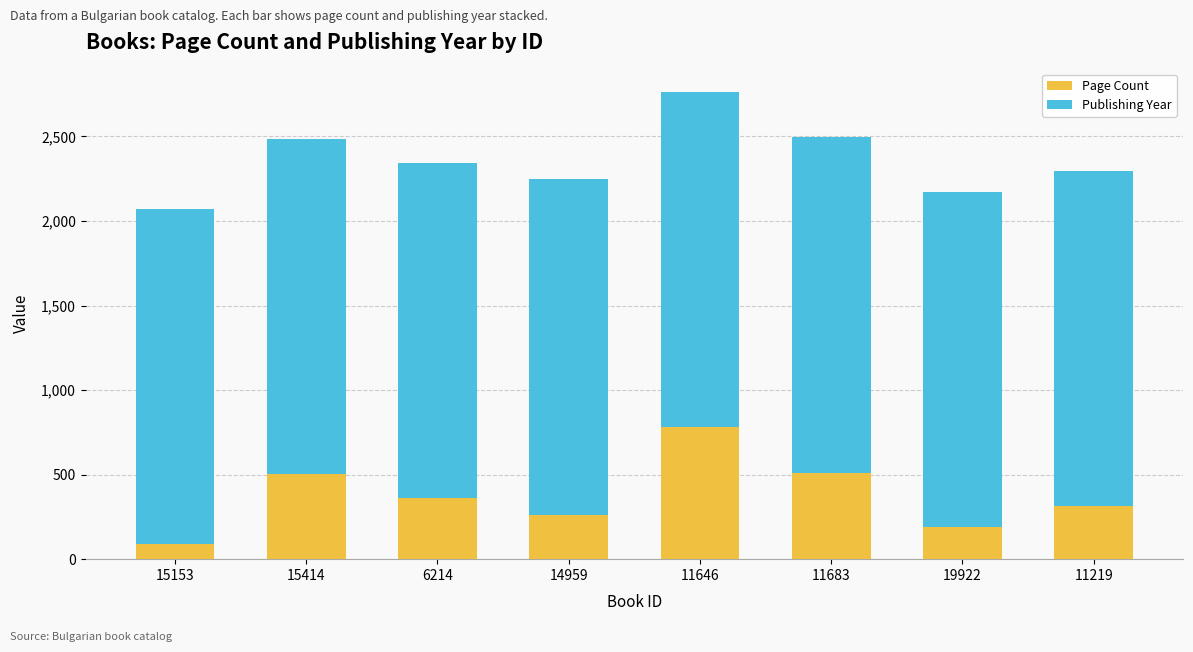

How many bars are there in total?

8